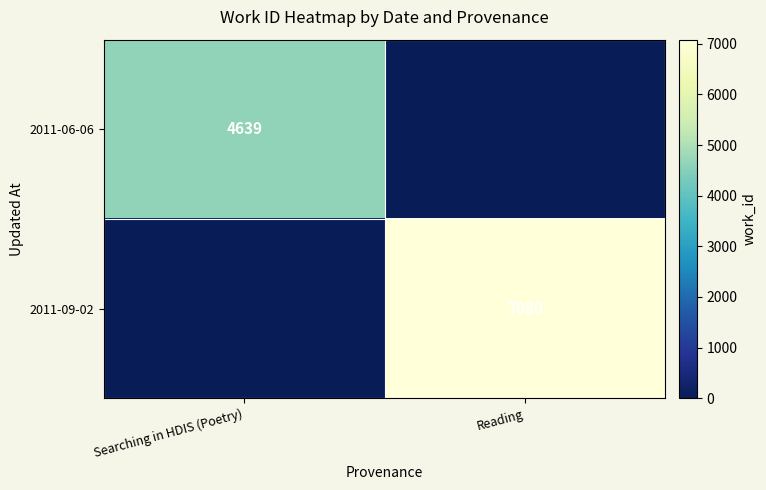

True or false: 2011-06-06 has a value of 7974 at Searching in HDIS (Poetry).

False